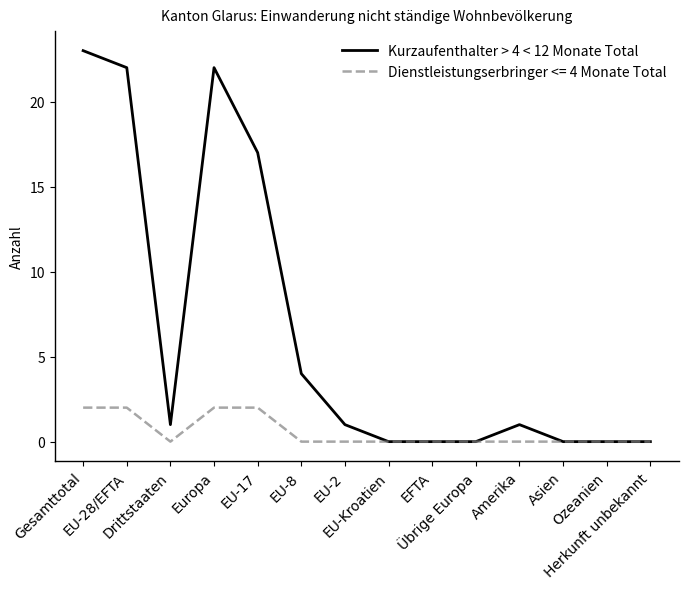

List the series in order of their overall mean, lowest first.

Dienstleistungserbringer <= 4 Monate Total, Kurzaufenthalter > 4 < 12 Monate Total